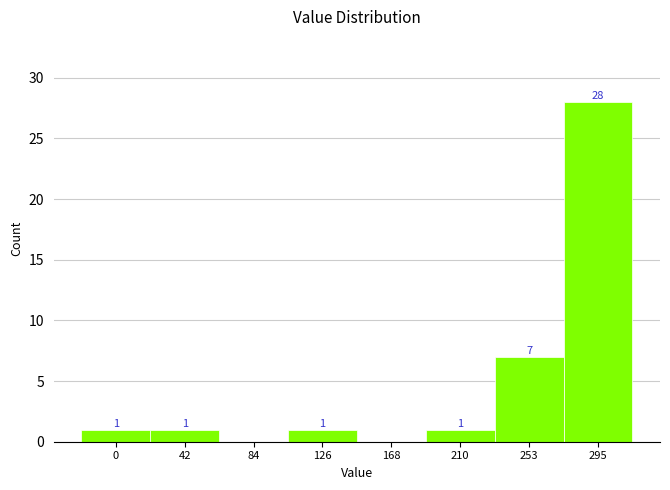

Reading left to right, what are all the values shown in this chart?

0=1	42=1	84=0	126=1	168=0	210=1	253=7	295=28